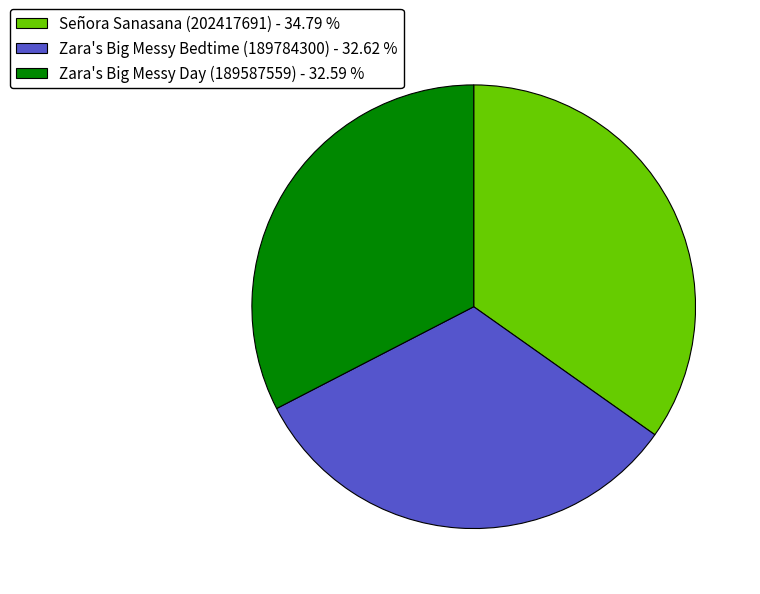

Does Señora Sanasana (202417691) - 34.79 % represent more than half of the total?

No